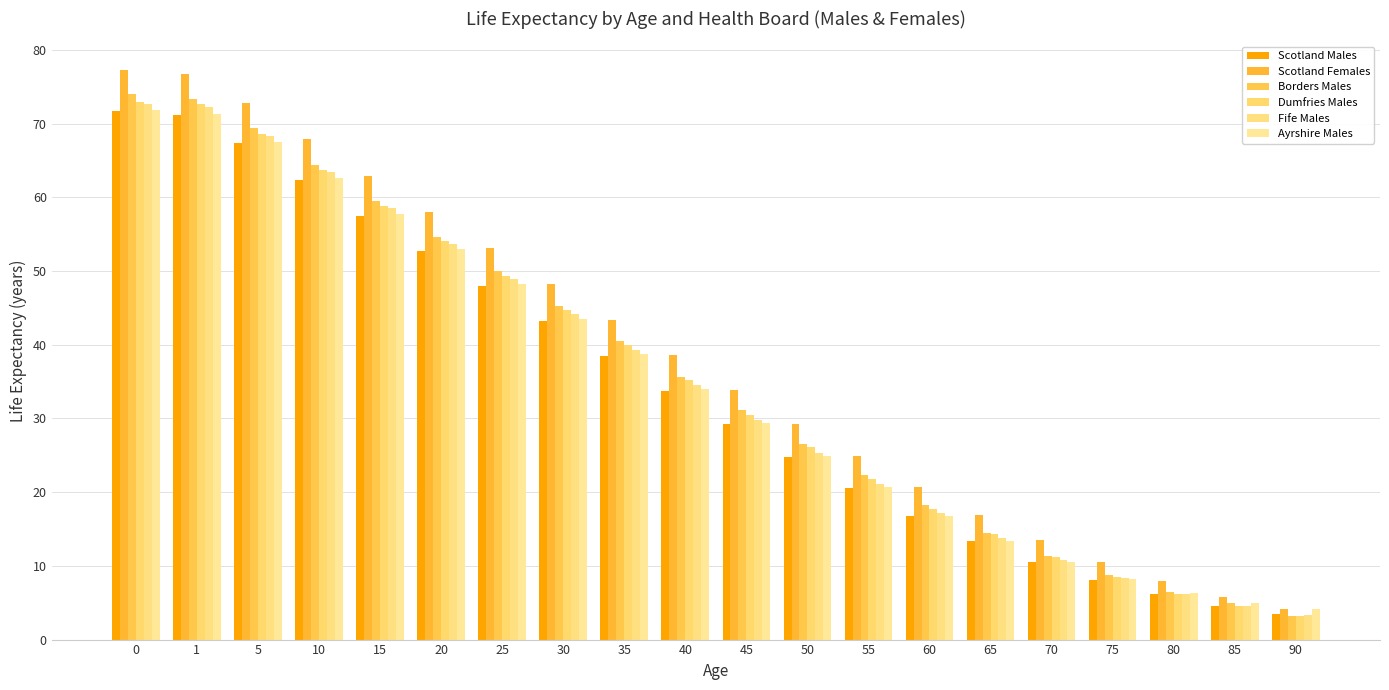

Reading left to right, extract all data points from this chart.

Scotland Males: 71.7	71.2	67.3	62.4	57.4	52.6	48.0	43.2	38.5	33.8	29.2	24.8	20.6	16.8	13.4	10.6	8.1	6.1	4.6	3.5
Scotland Females: 77.3	76.7	72.8	67.9	62.9	58.0	53.1	48.2	43.4	38.6	33.9	29.3	24.9	20.8	16.9	13.5	10.5	7.9	5.8	4.2
Borders Males: 74.1	73.3	69.4	64.4	59.4	54.7	50.0	45.3	40.5	35.7	31.1	26.5	22.3	18.2	14.5	11.3	8.7	6.5	5.0	3.2
Dumfries Males: 73.0	72.6	68.6	63.7	58.8	54.0	49.3	44.7	39.9	35.2	30.5	26.1	21.8	17.8	14.3	11.2	8.5	6.2	4.6	3.1
Fife Males: 72.7	72.3	68.4	63.5	58.5	53.7	48.9	44.2	39.3	34.5	29.8	25.3	21.1	17.2	13.7	10.8	8.3	6.2	4.6	3.3
Ayrshire Males: 71.9	71.4	67.5	62.6	57.7	52.9	48.2	43.4	38.7	33.9	29.4	24.9	20.7	16.8	13.4	10.6	8.2	6.3	5.0	4.1